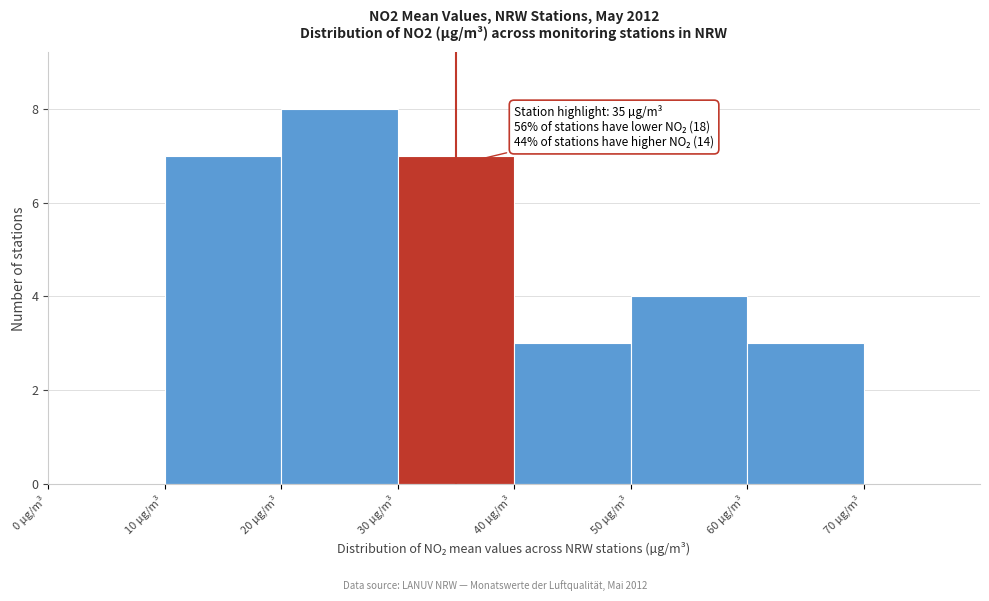

Which range on the x-axis has the tallest bar?

20 to 30